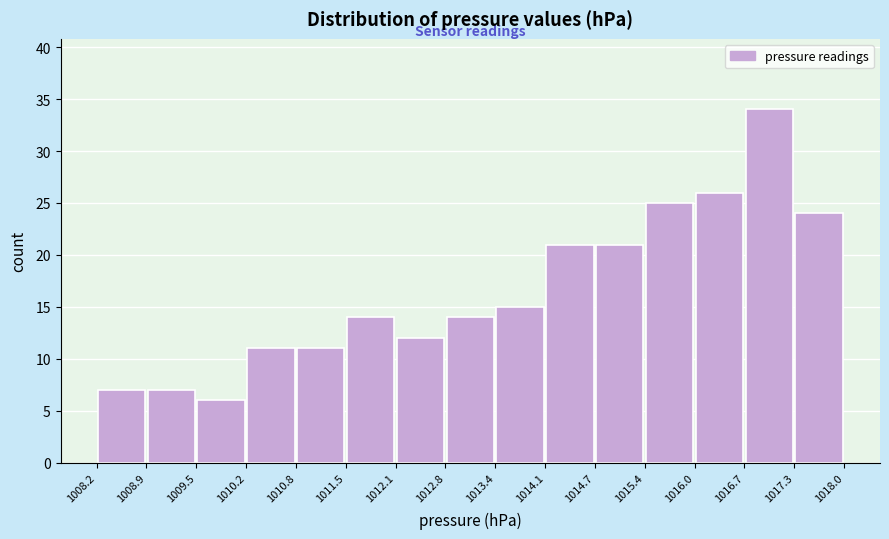

Which range on the x-axis has the tallest bar?

1016.7 to 1017.3